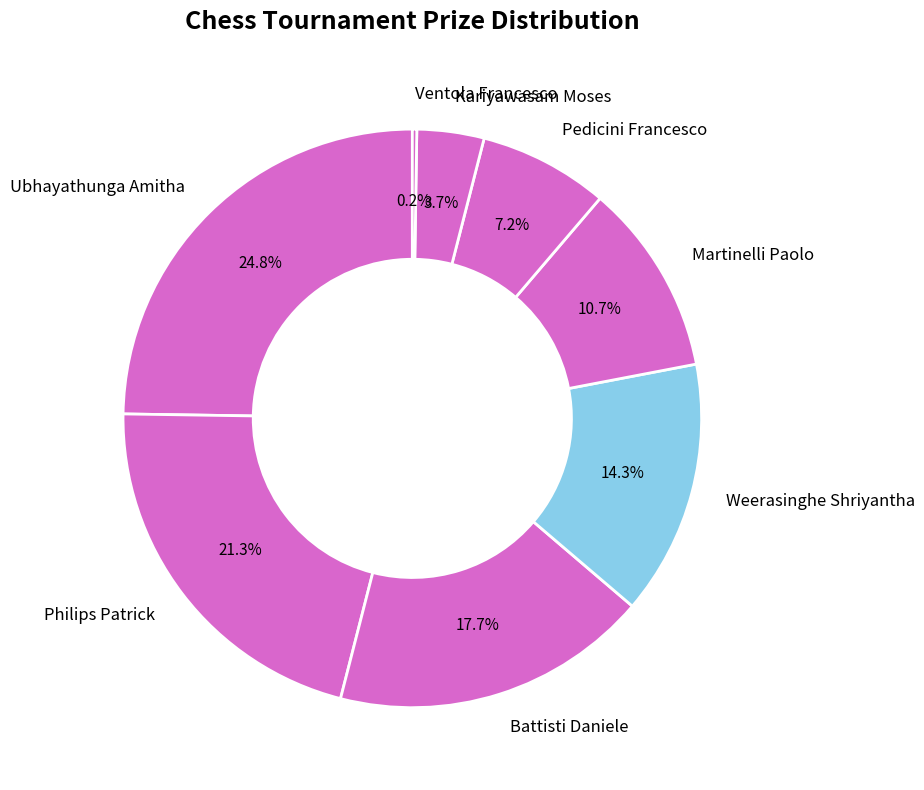

Does any single category account for the majority?

No